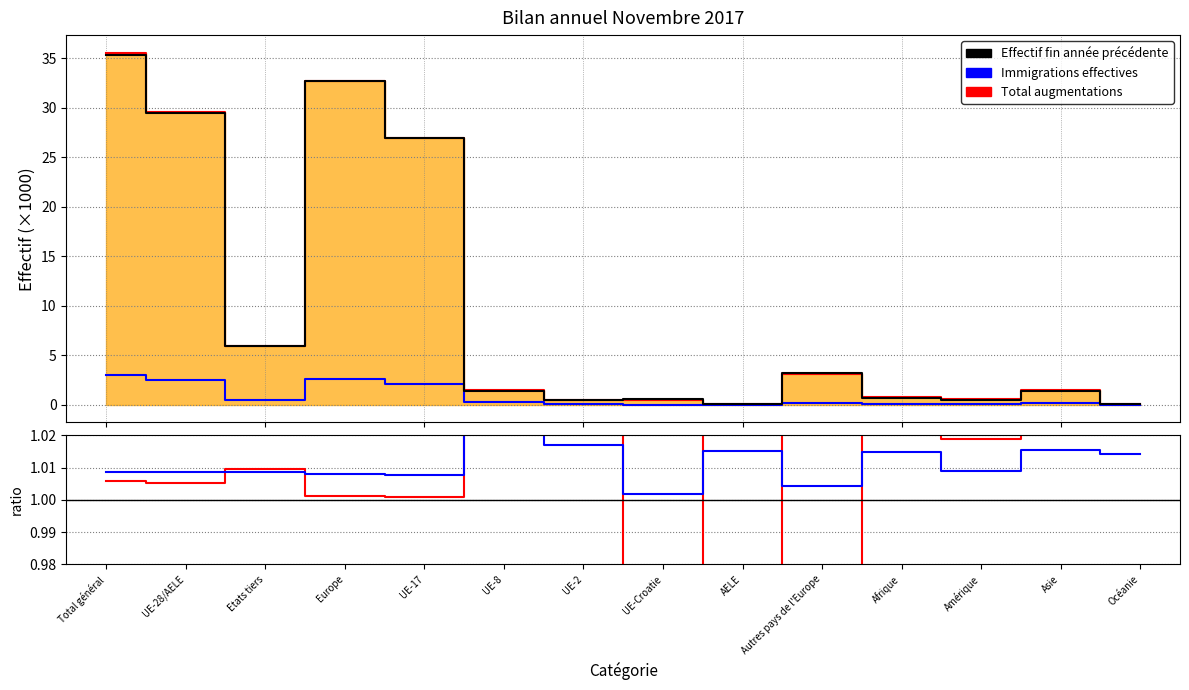

How many interior local valleys does the Effectif à la fin de l'année précédente series have?

4